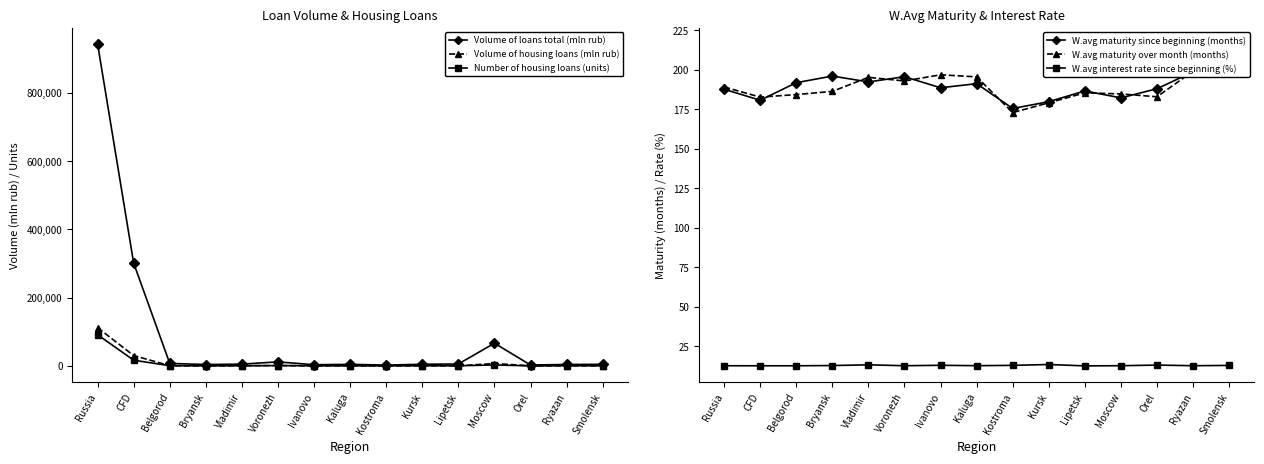

Where is Volume of loans total (mln rub) nearest to the value 472777?

CFD